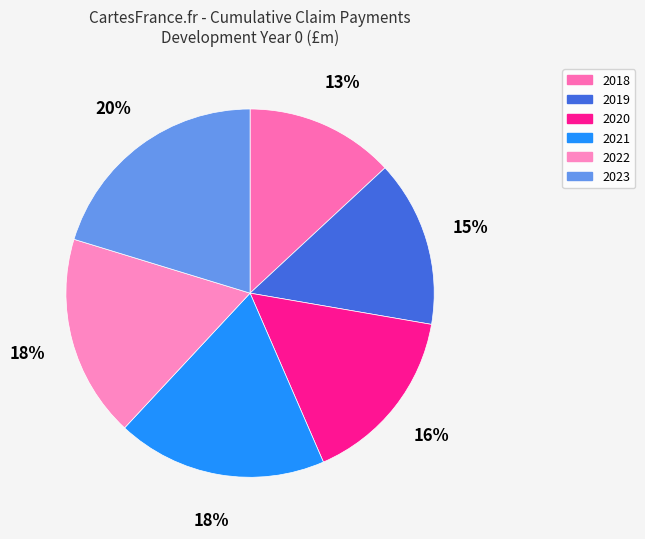

What percentage is the 2019 slice, to the nearest percent?

15%